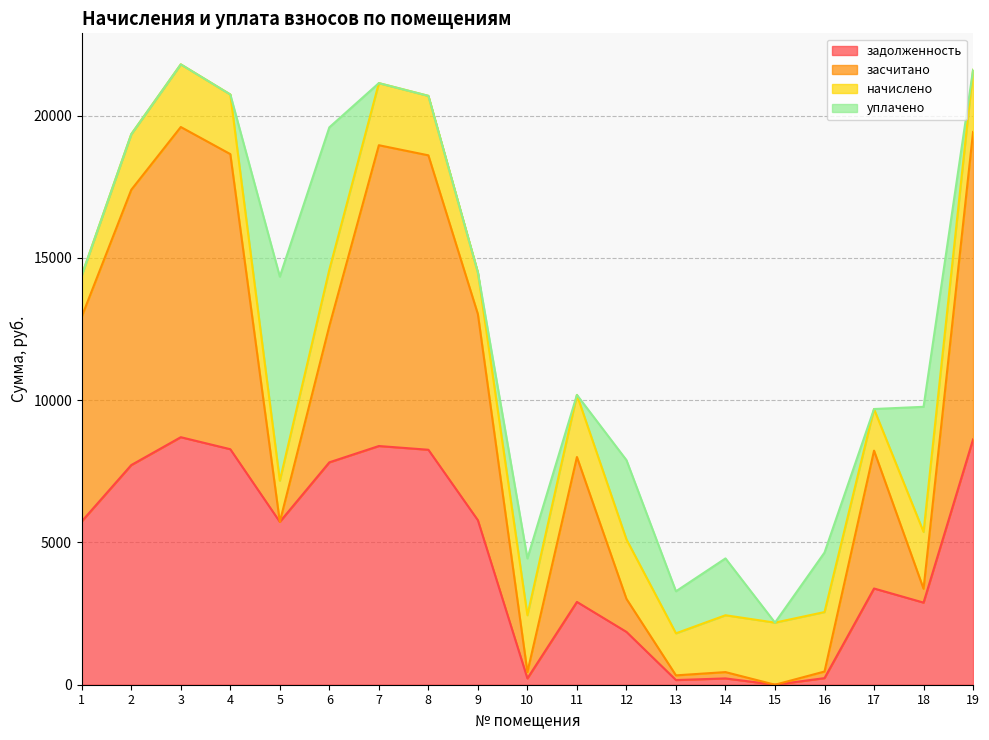

How many data points in задолженность are less than 5721?

9